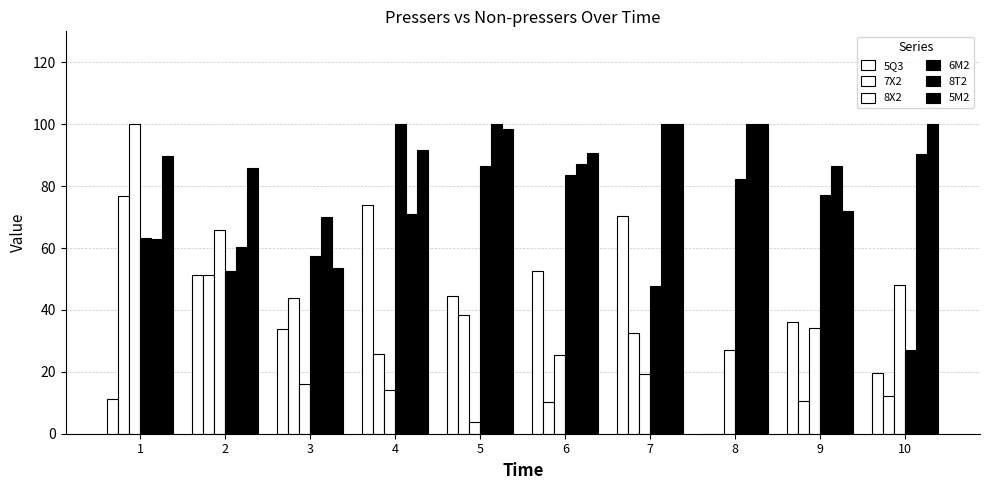

Is it true that 8T2 equals 22.2 at 4?

False